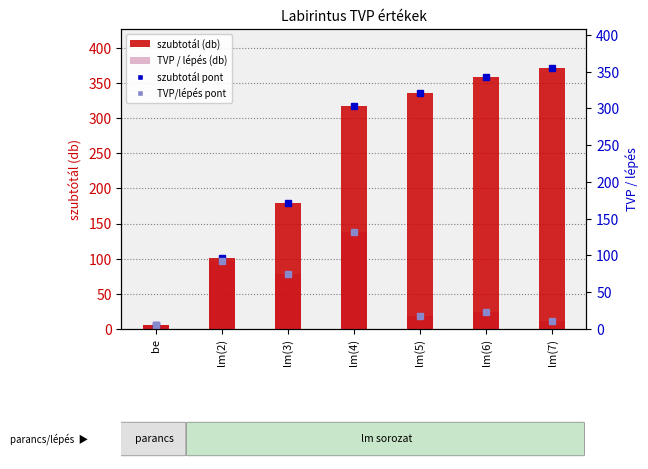

Which label corresponds to the smallest value in the chart?

be